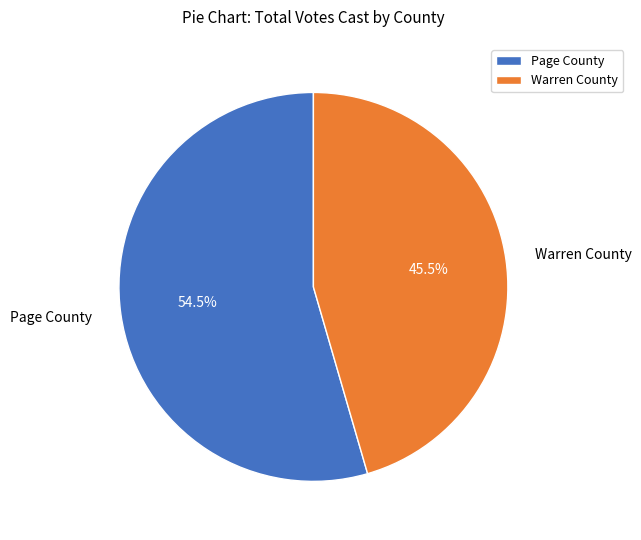

Approximately how many times larger is the value at Page County compared to Warren County?

1.2